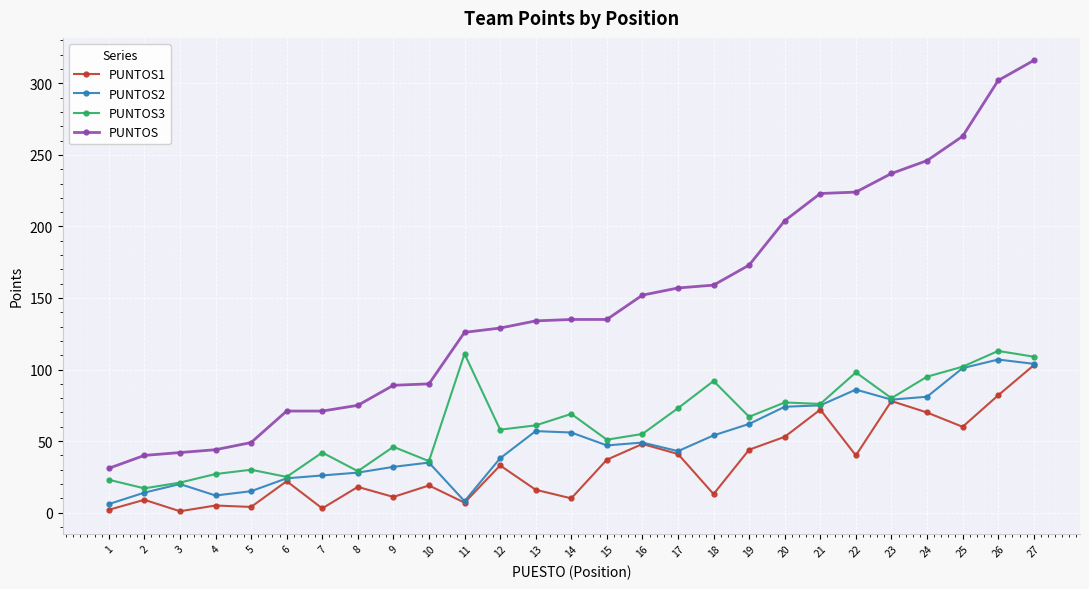

Between 4 and 8, which series saw the biggest shift?

PUNTOS